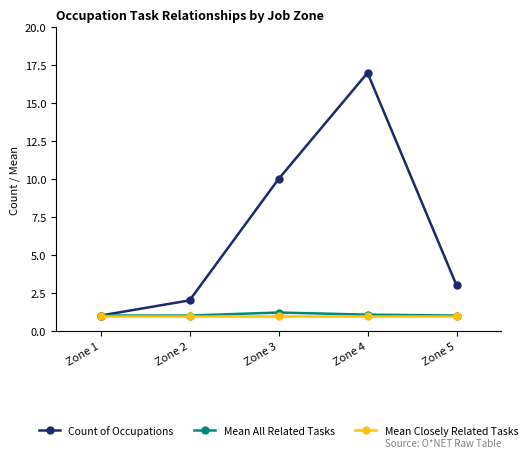

What is the smallest value displayed?

1.0